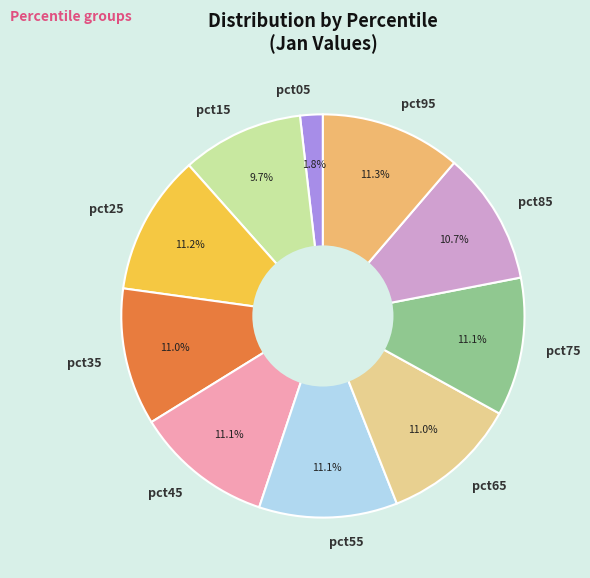

What is the smallest slice in the pie chart?

pct05